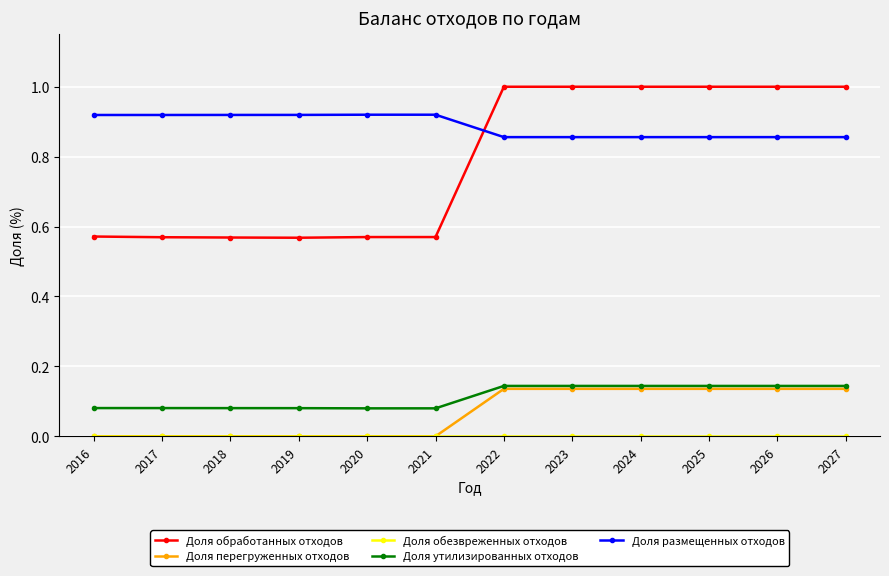

Which series has the largest range (max minus min)?

Доля обработанных отходов